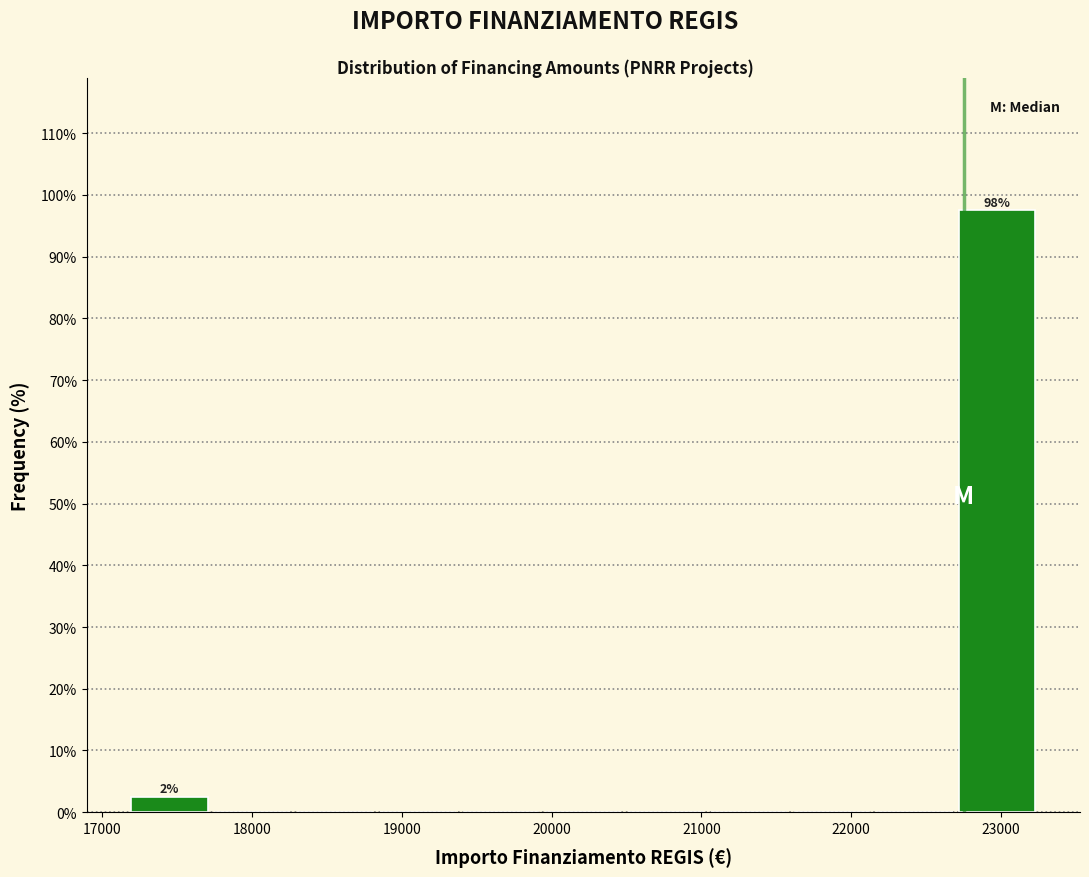

Which range on the x-axis has the tallest bar?

22700 to 23300